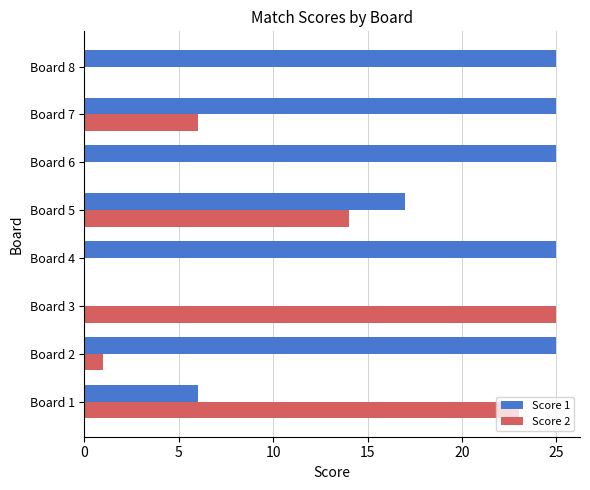

Which series has the largest total across all categories?

Score 1